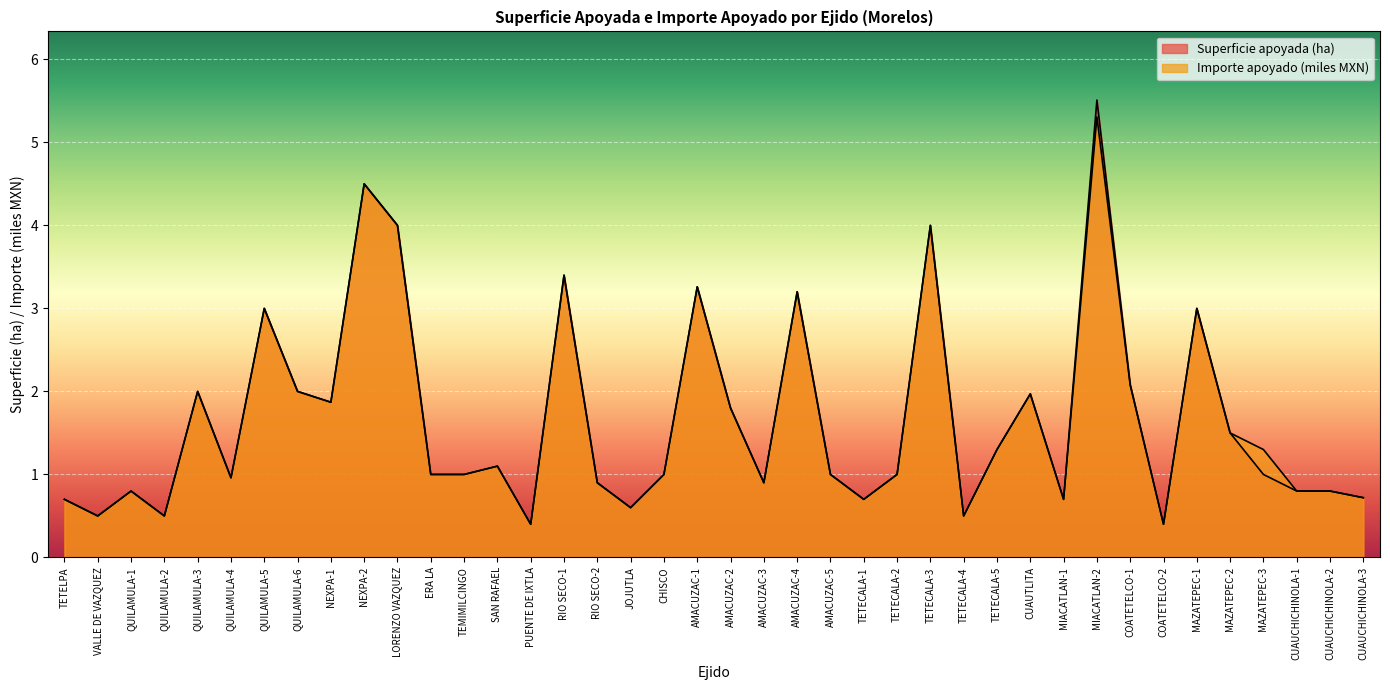

Is it true that Superficie apoyada equals 2.1 at COATETELCO-1?

True